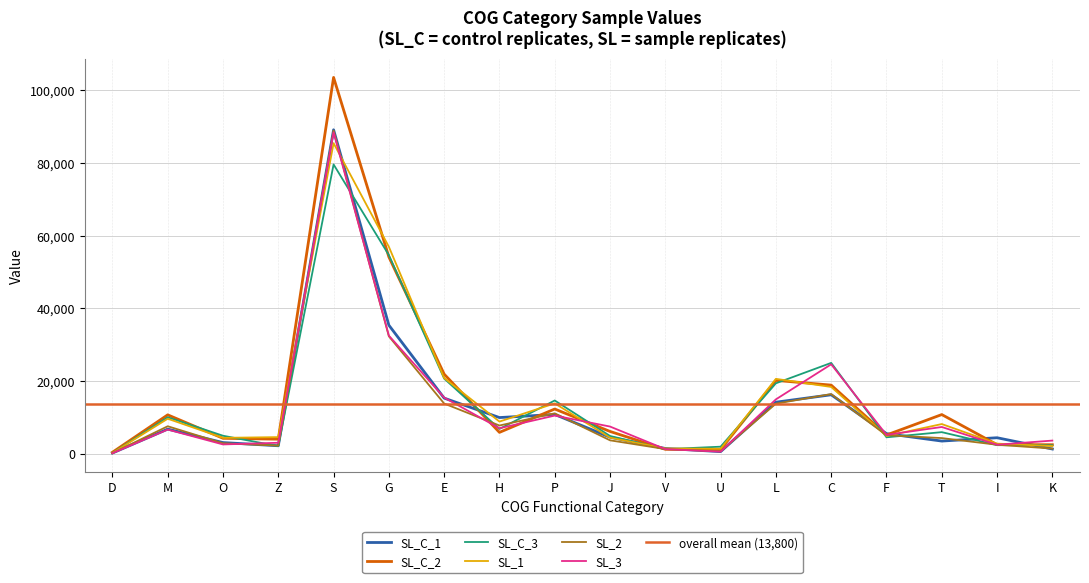

Rank the categories by SL_1 value from highest to lowest.

S, G, E, L, C, P, M, H, T, F, Z, J, O, I, K, V, U, D